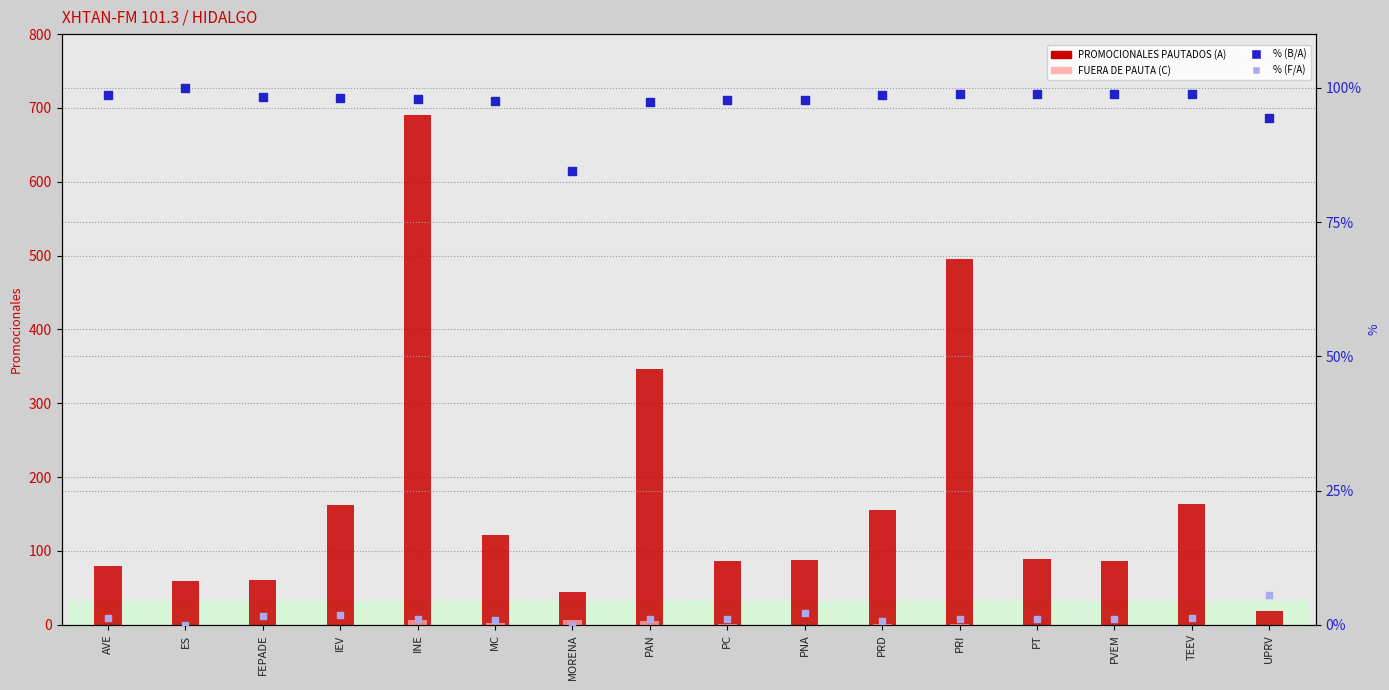

What are all the series names shown in the legend?

PROMOCIONALES PAUTADOS (A), FUERA DE PAUTA (C), % (B/A), % (F/A)